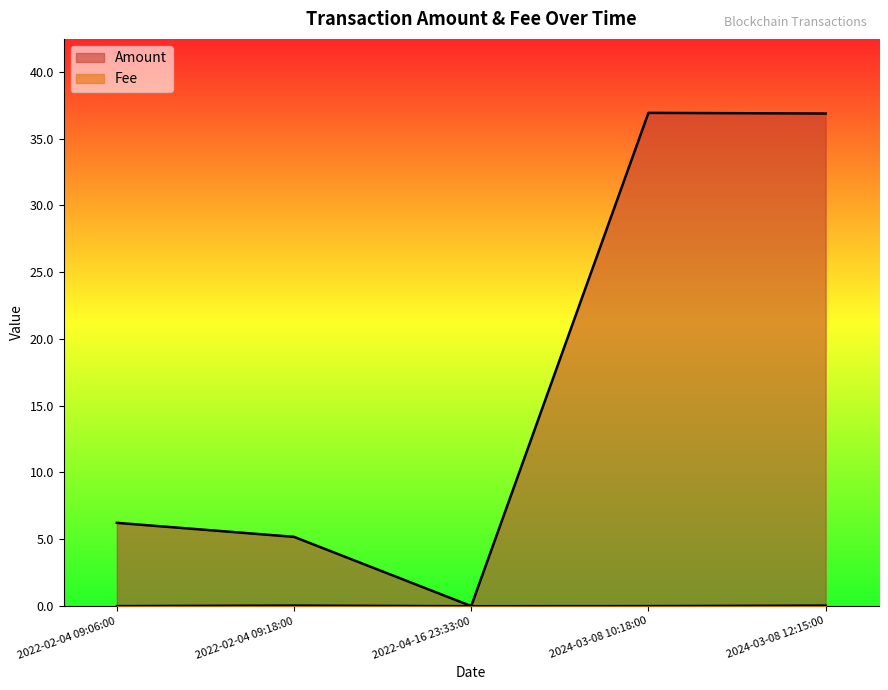

Reading right to left, what are all the values shown in this chart?

Amount: 36.9	36.9	0.0	5.2	6.2
Fee: 0.1	0.0	0.0	0.1	0.0